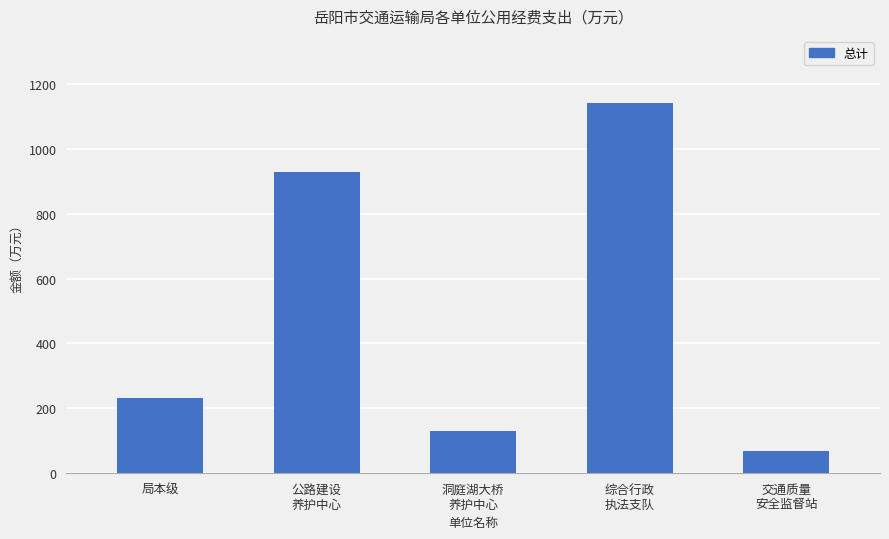

Reading right to left, what are all the values shown in this chart?

67.4	1143.7	130.1	928.5	230.0